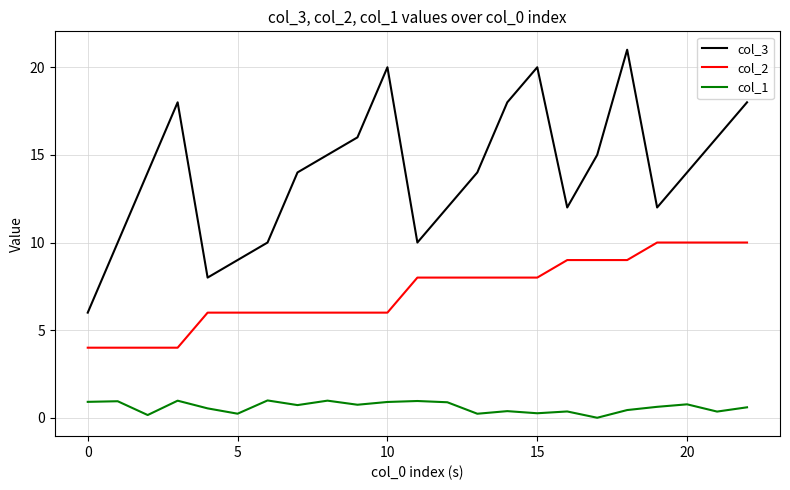

Which series has the largest total across all categories?

col_3